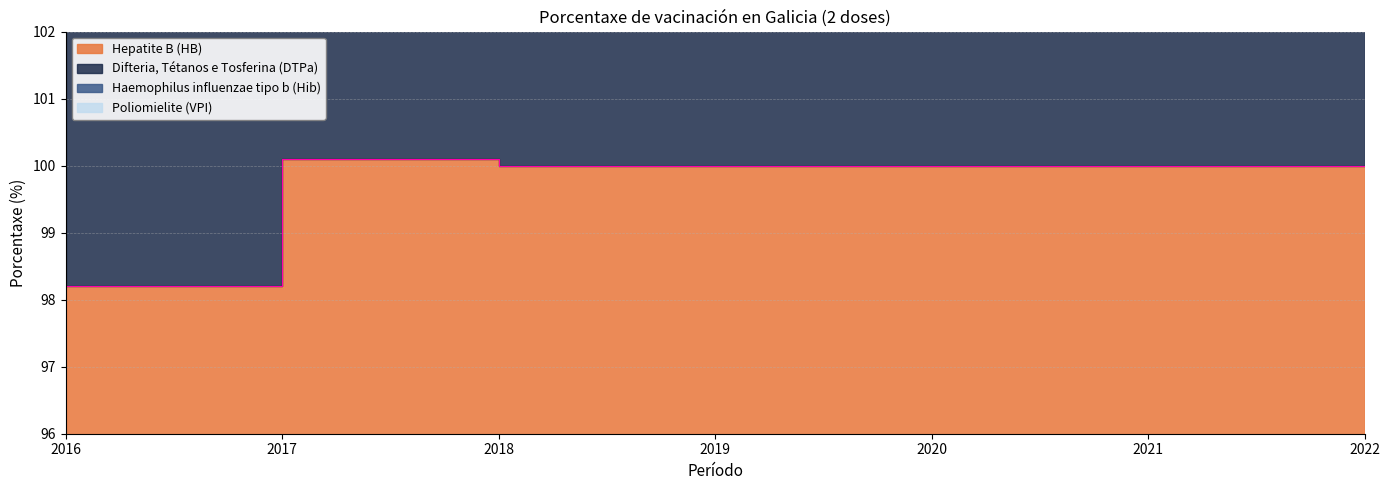

True or false: Poliomielite (VPI) has a value of 300.0 at 2021.

True